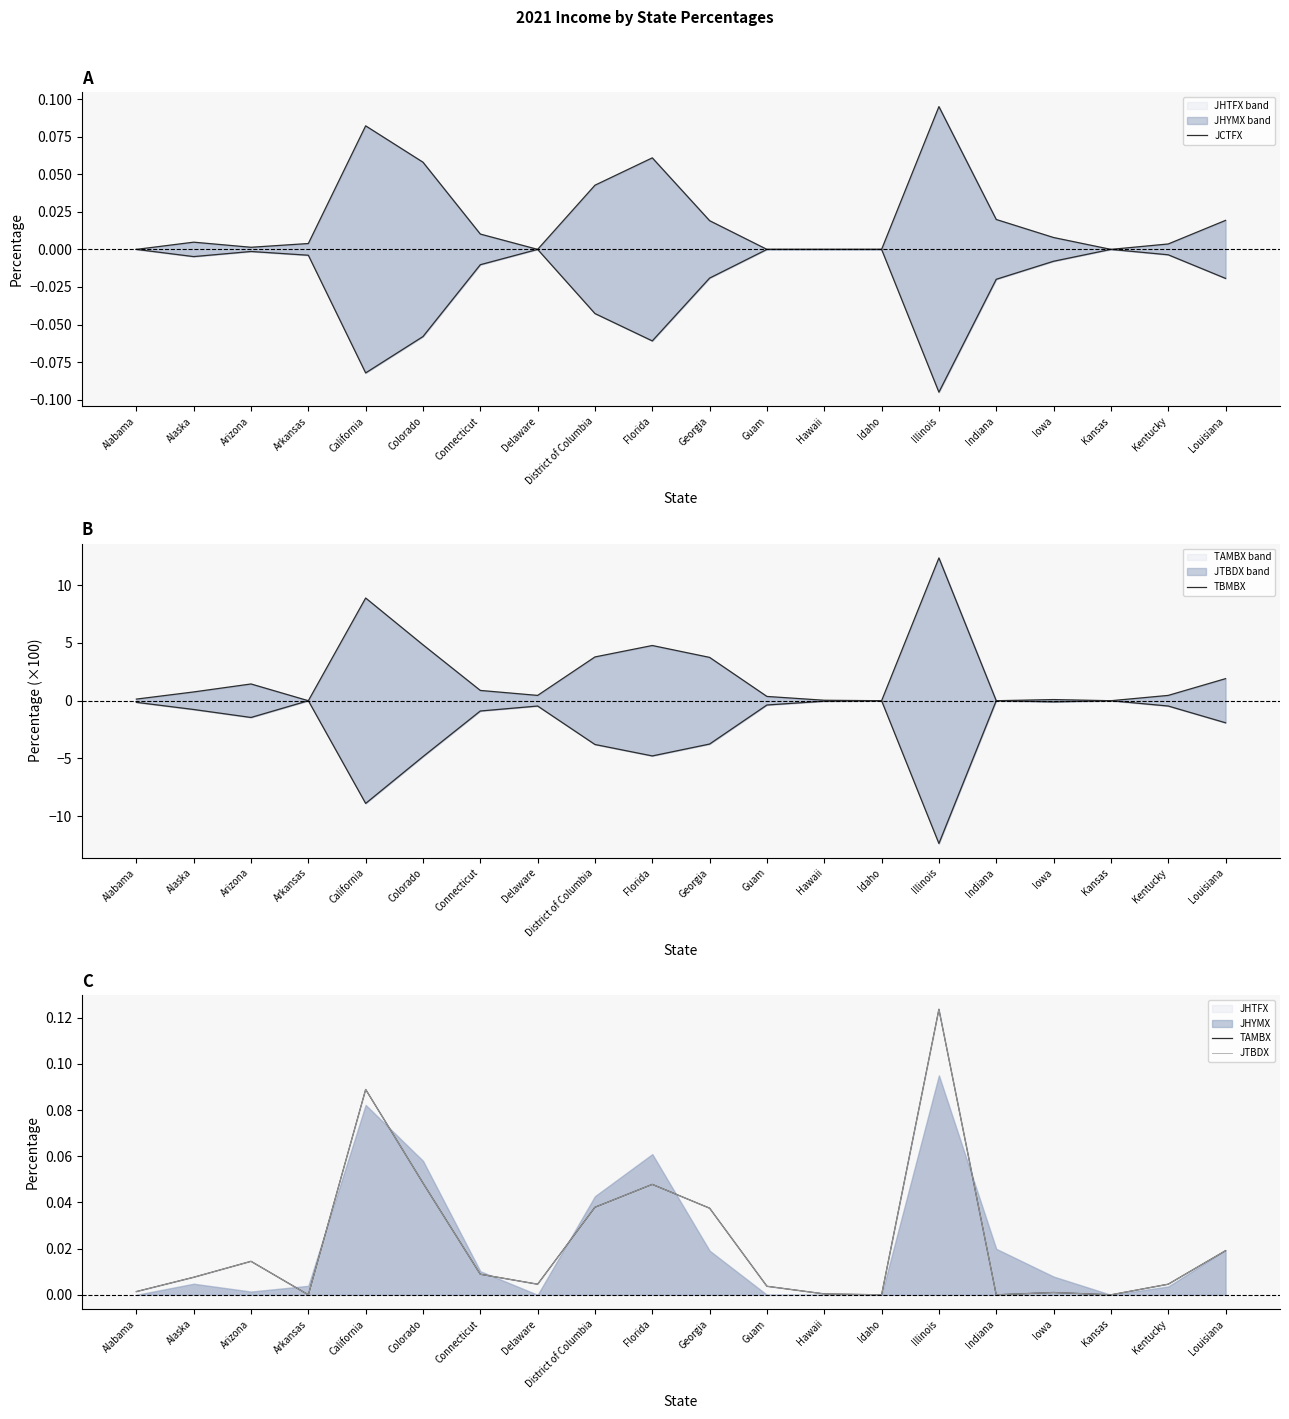

Is it true that JCTFX equals 0.0 at Georgia?

False